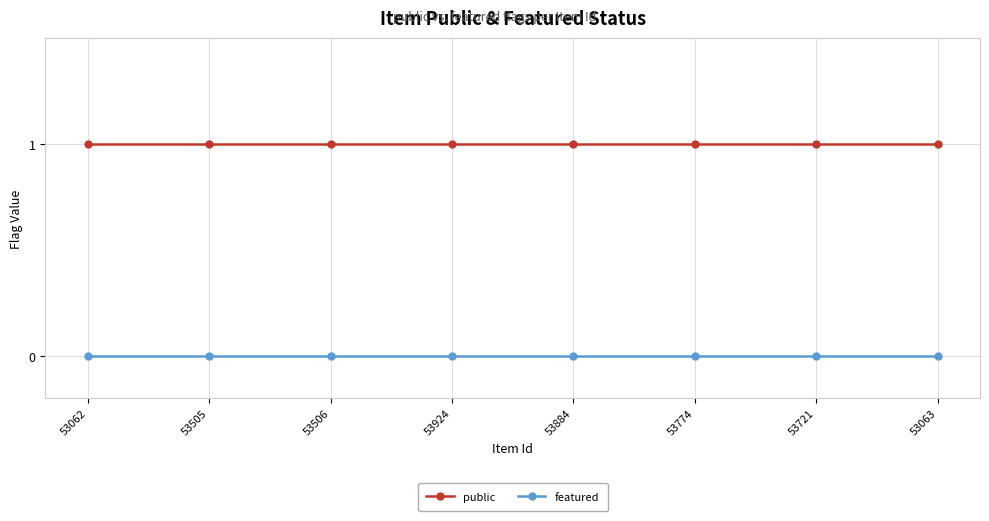

What is the greatest value displayed?

1